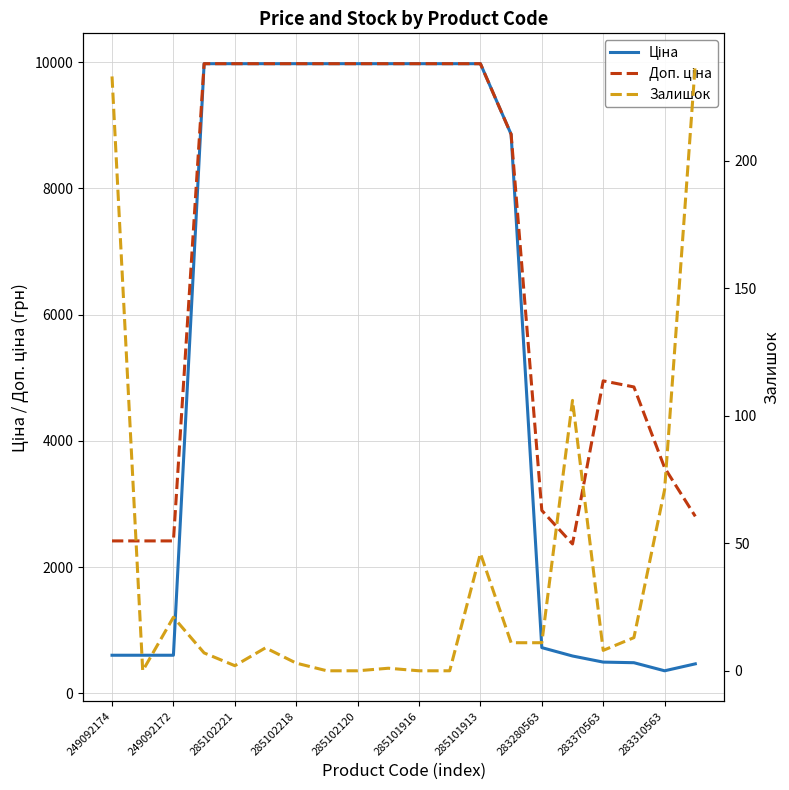

What is the minimum value for Ціна?

357.4